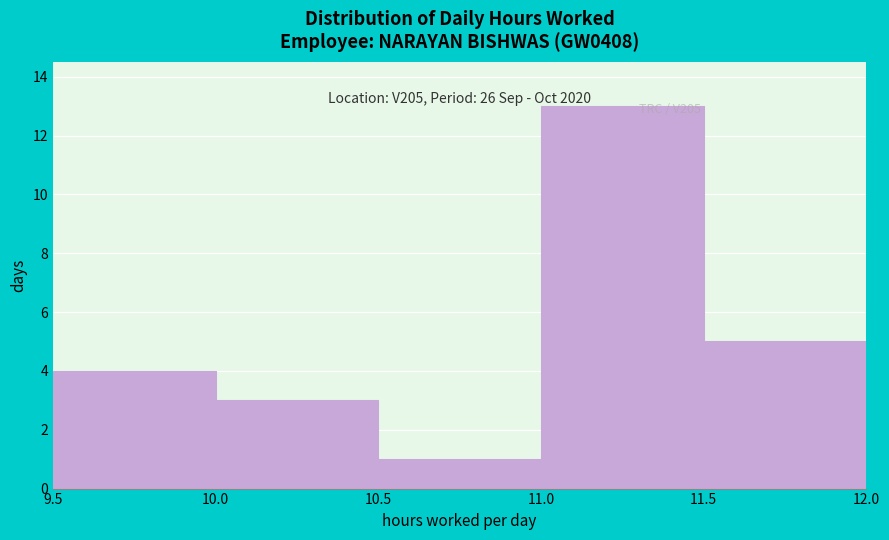

Which range on the x-axis has the tallest bar?

11.0 to 11.5